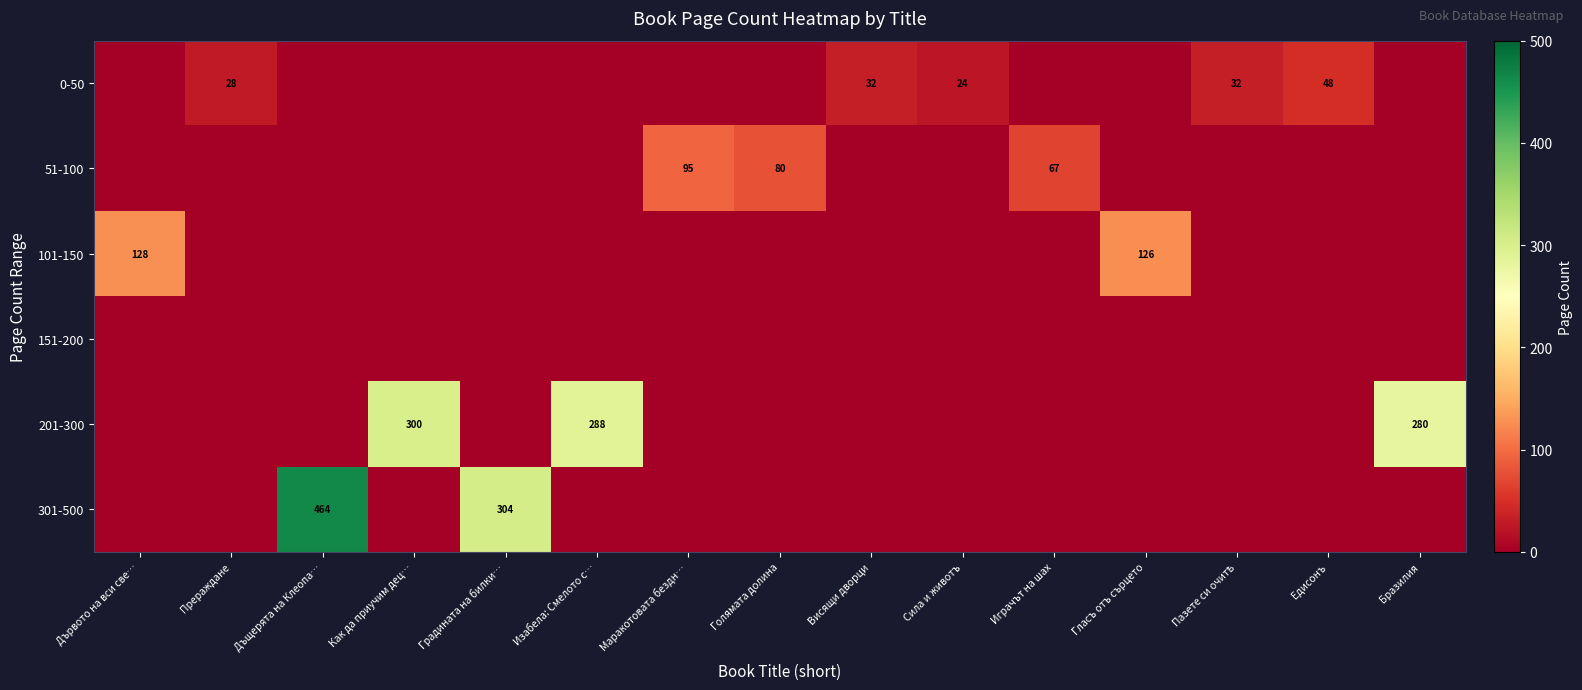

What is the greatest value displayed?

464